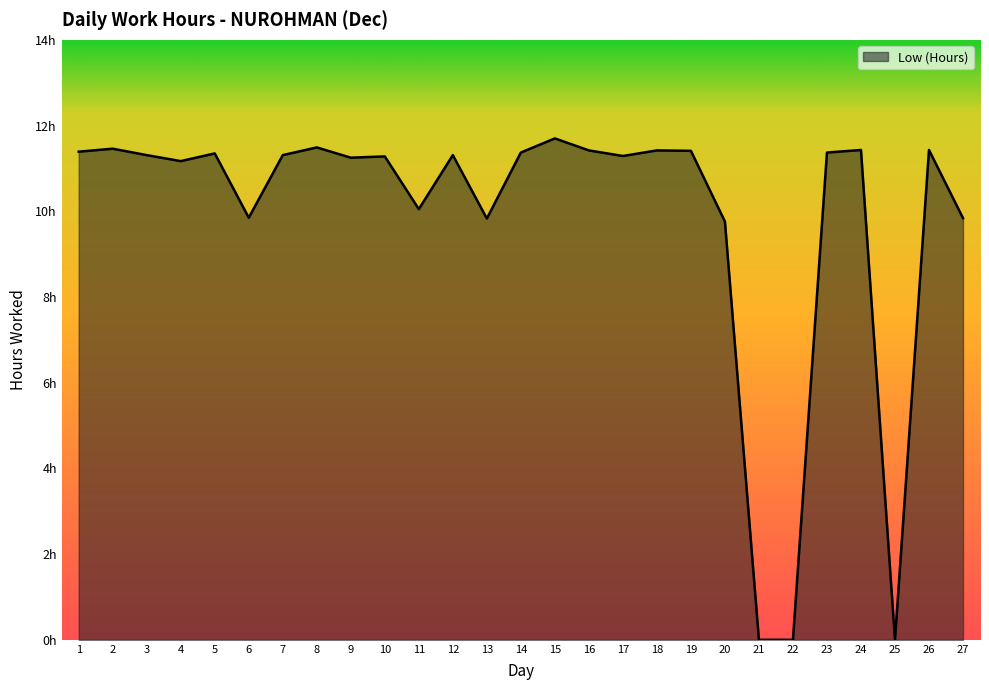

Reading left to right, transcribe all the data shown in this chart.

1=11.4	2=11.5	3=11.3	4=11.2	5=11.3	6=9.8	7=11.3	8=11.5	9=11.2	10=11.3	11=10.1	12=11.3	13=9.8	14=11.4	15=11.7	16=11.4	17=11.3	18=11.4	19=11.4	20=9.8	21=0.0	22=0.0	23=11.4	24=11.4	25=0.0	26=11.4	27=9.8